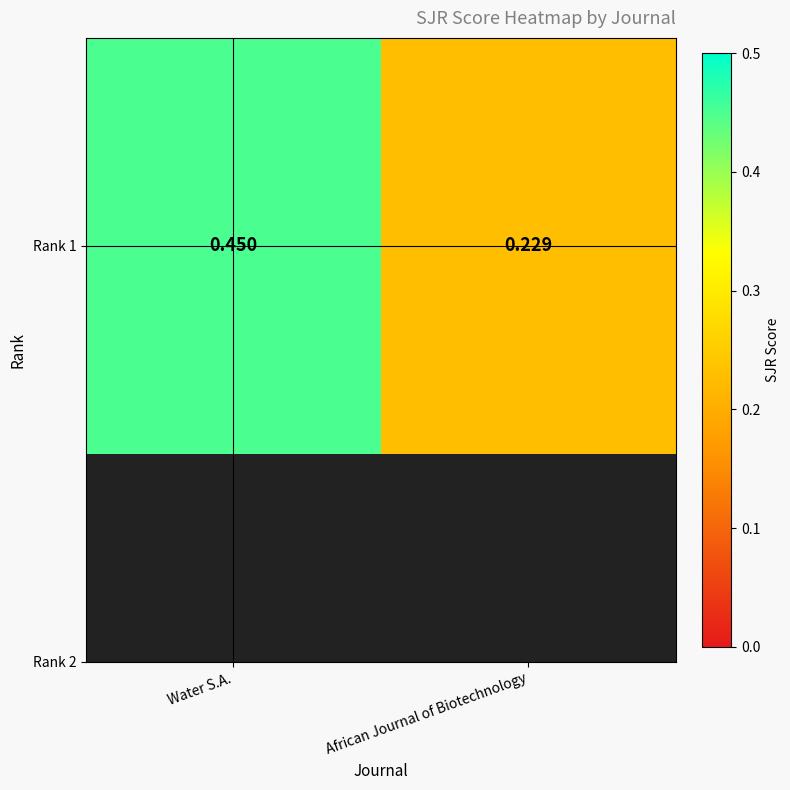

Reading left to right, list all the values displayed in this chart.

0.5	0.2